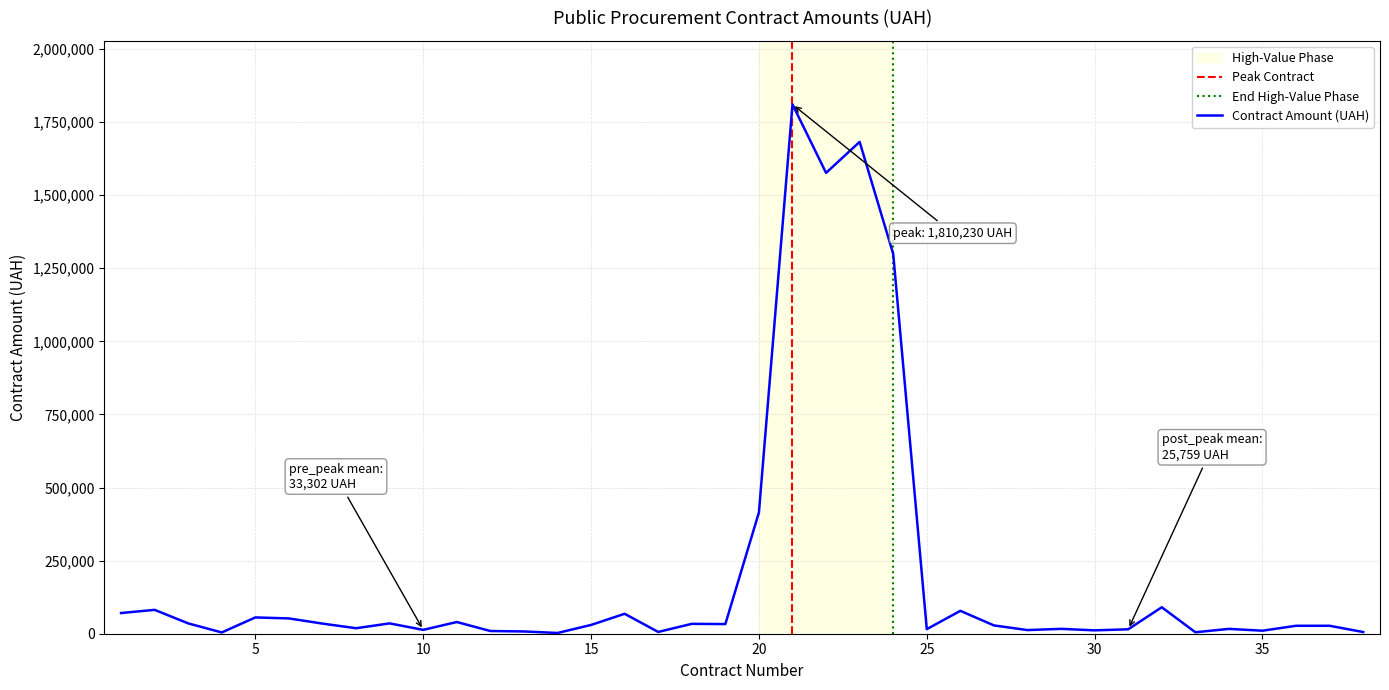

Count the number of values greater than 30027.

19